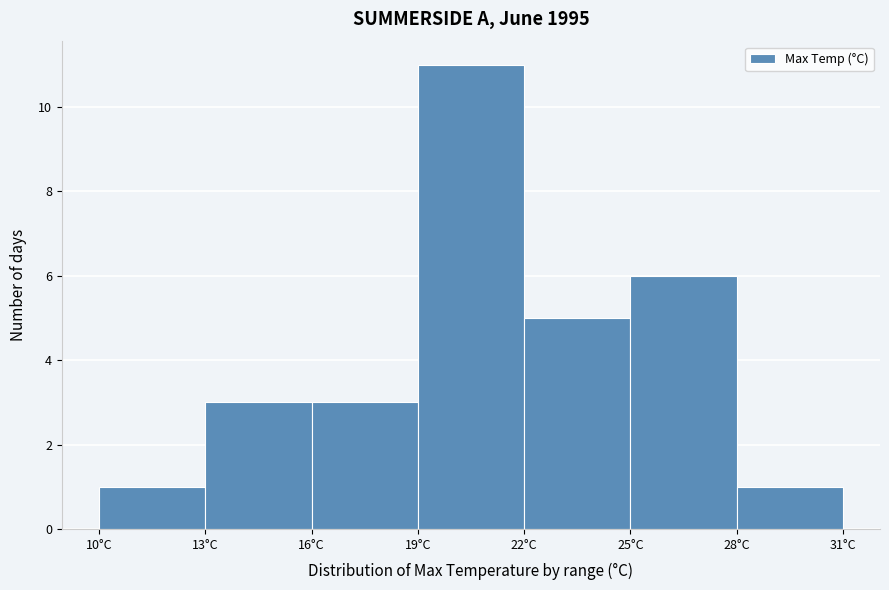

Reading left to right, list every bar in this chart as the range it spans on the x-axis followed by its height. The values are not printed on the chart, so give them approximately, as read against the axis.

10 to 13: 1
13 to 16: 3
16 to 19: 3
19 to 22: 11
22 to 25: 5
25 to 28: 6
28 to 31: 1